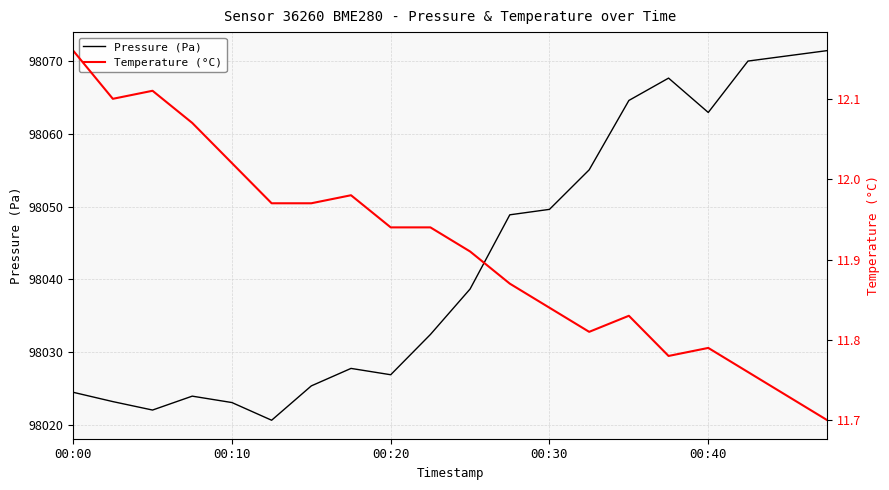

Between 00:40 and 17, which is larger?

17